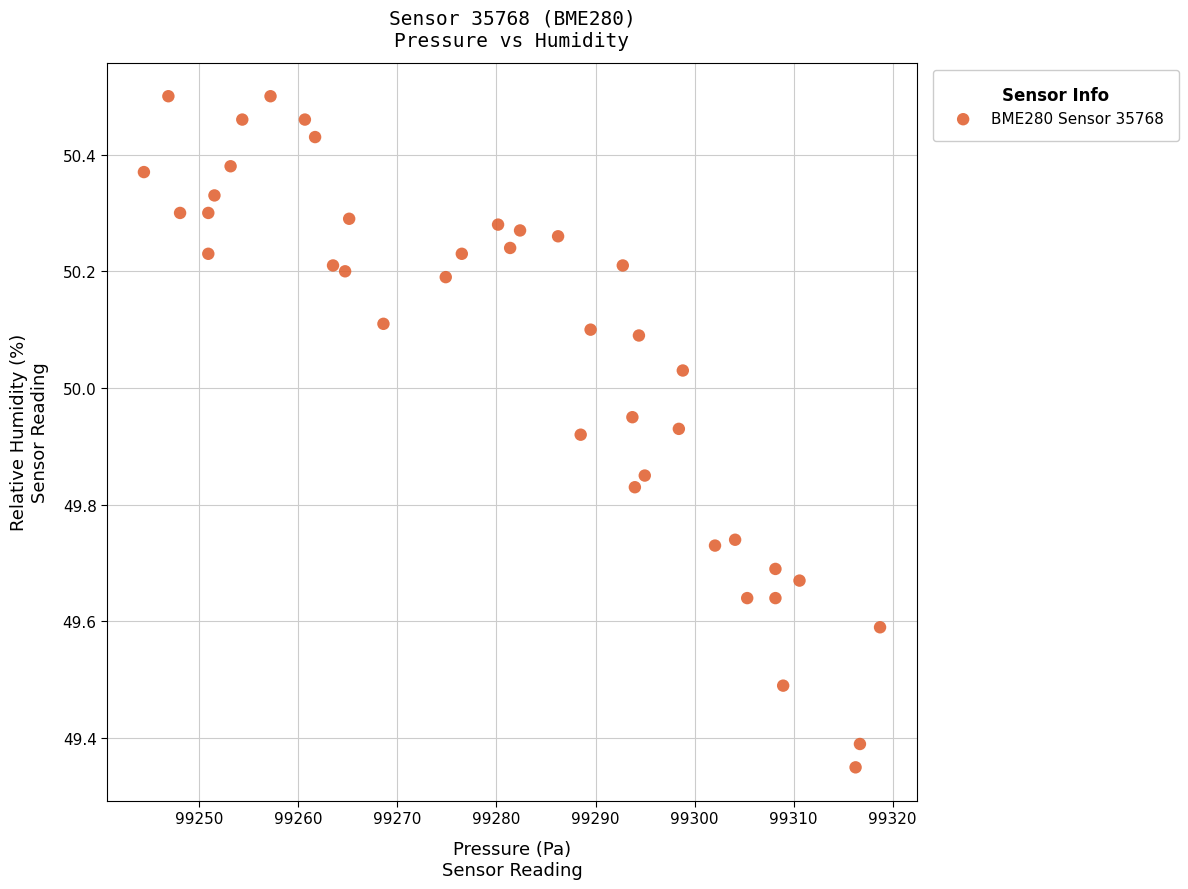

What is the range of X values (max minus min)?

74.3